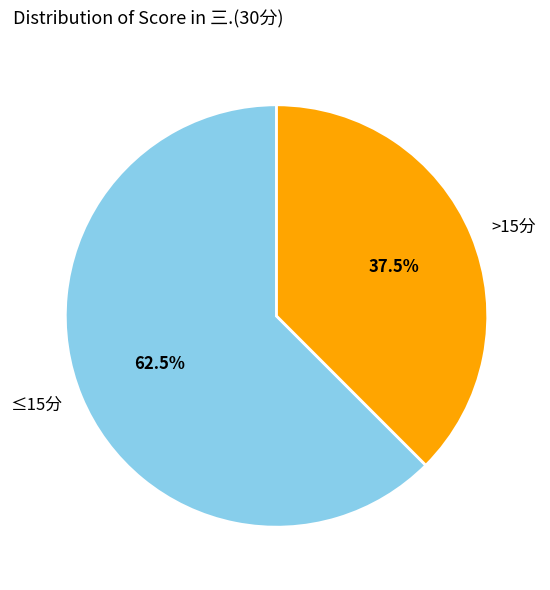

Combined, what portion of the pie is >15分 and ≤15分?

100.0%